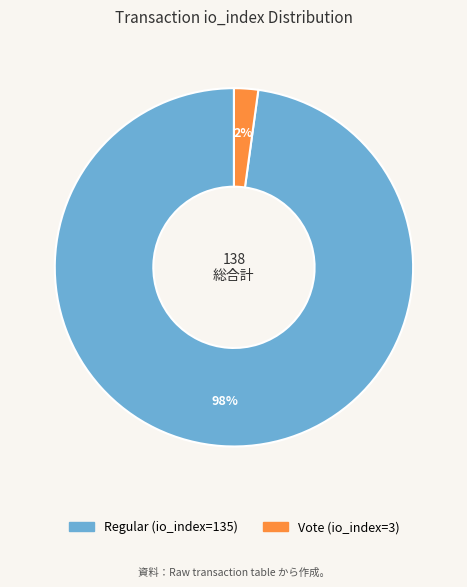

Combined, do Vote (io_index=3) and Regular (io_index=135) account for over 50%?

Yes